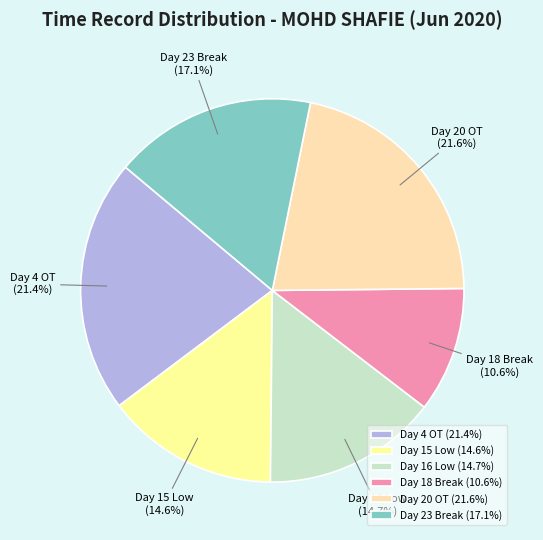

What is the total percentage of Day 16 Low and Day 4 OT?

36.1%